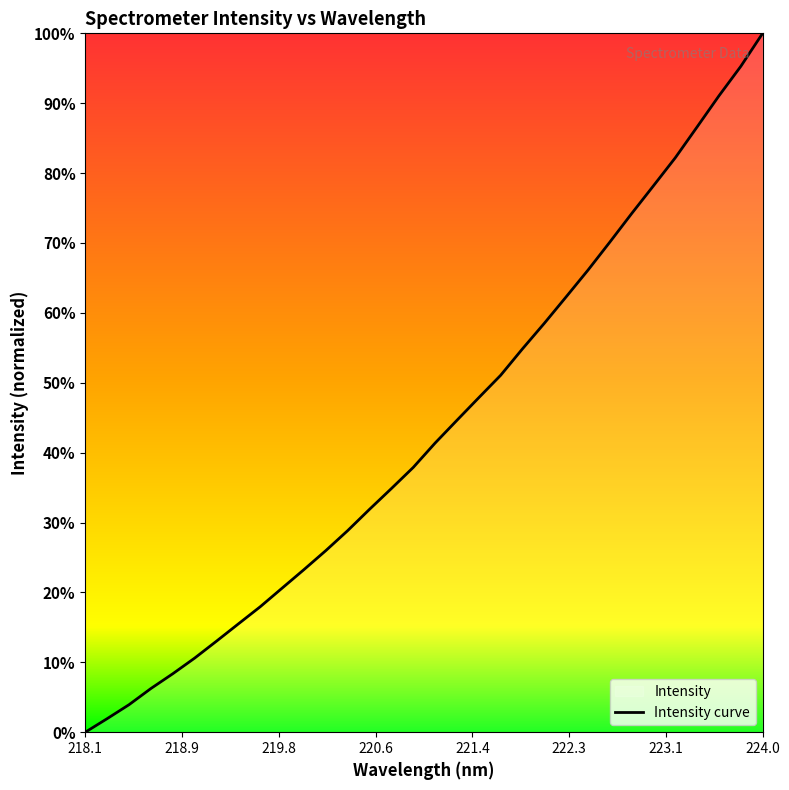

How many lines are shown in the chart?

1